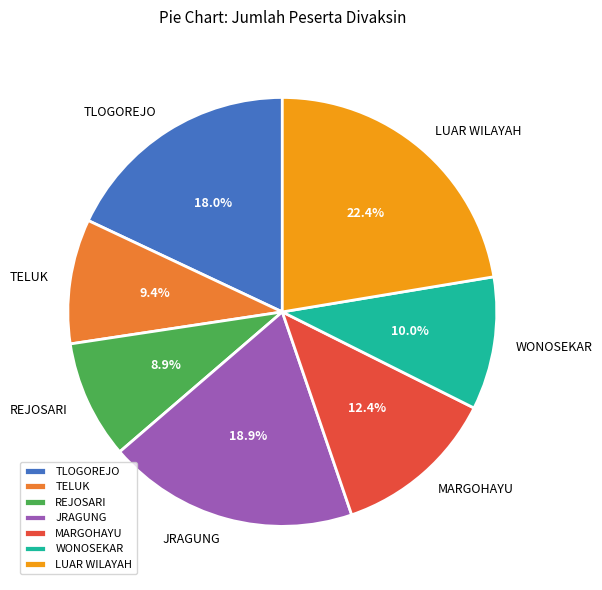

To the nearest percent, what is the difference between the largest and smallest slice percentages?

13%